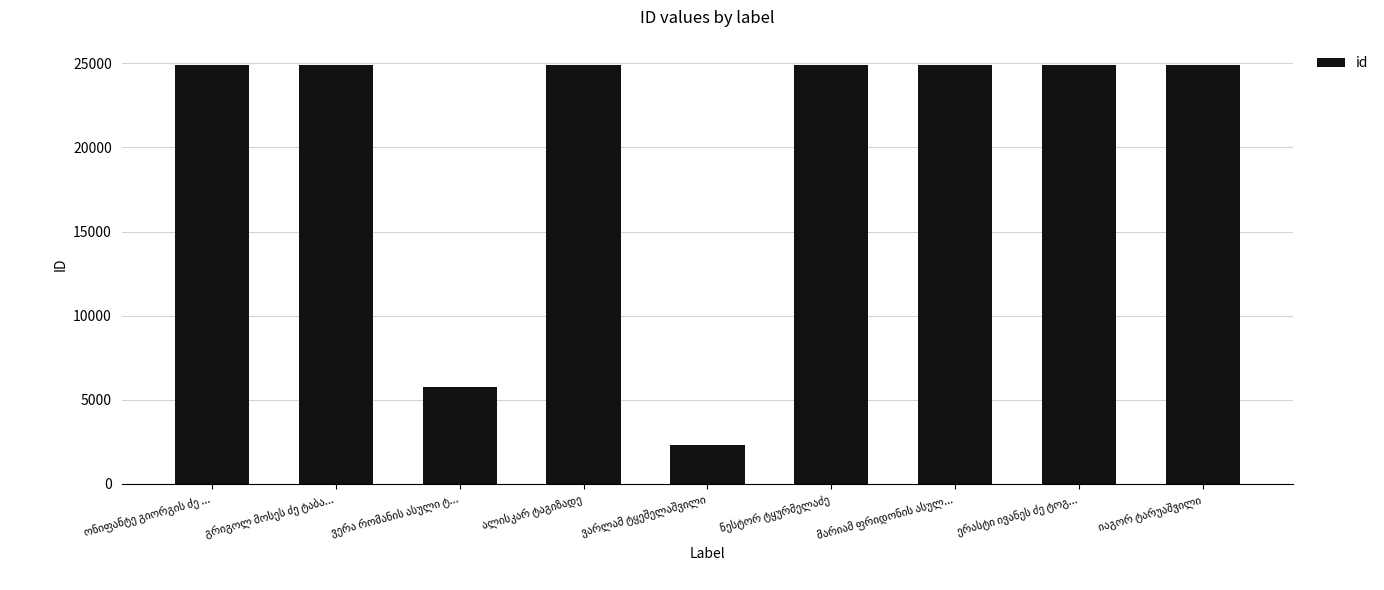

What is the sum of all values?

182474